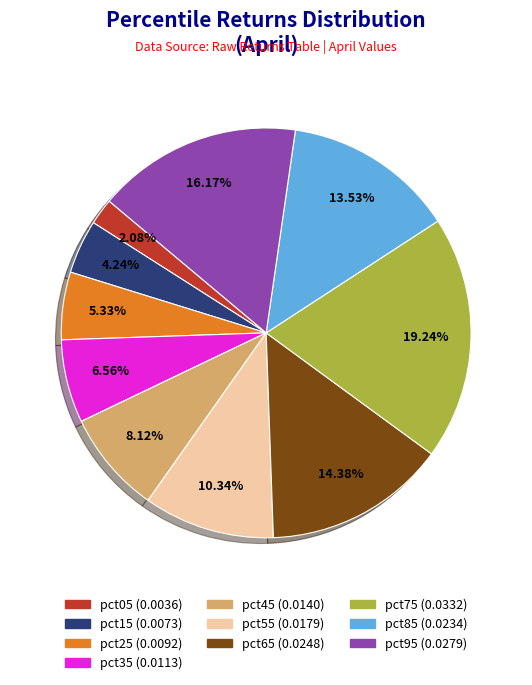

What percentage do pct55 and pct15 together represent?

14.6%